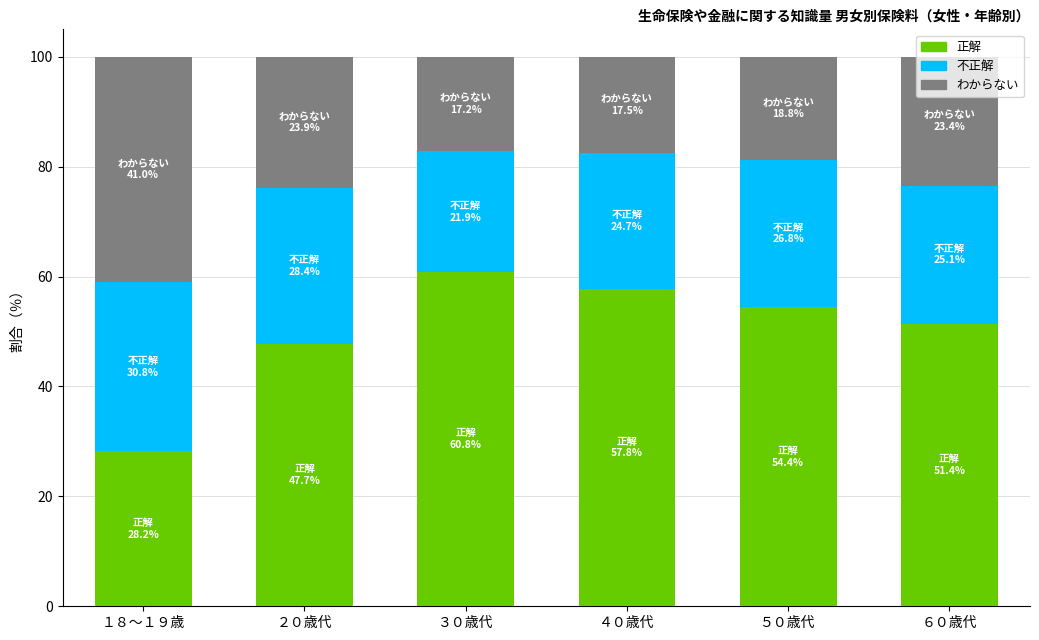

What is the sum of the 正解 values at １８～１９歳 and ４０歳代?

86.0